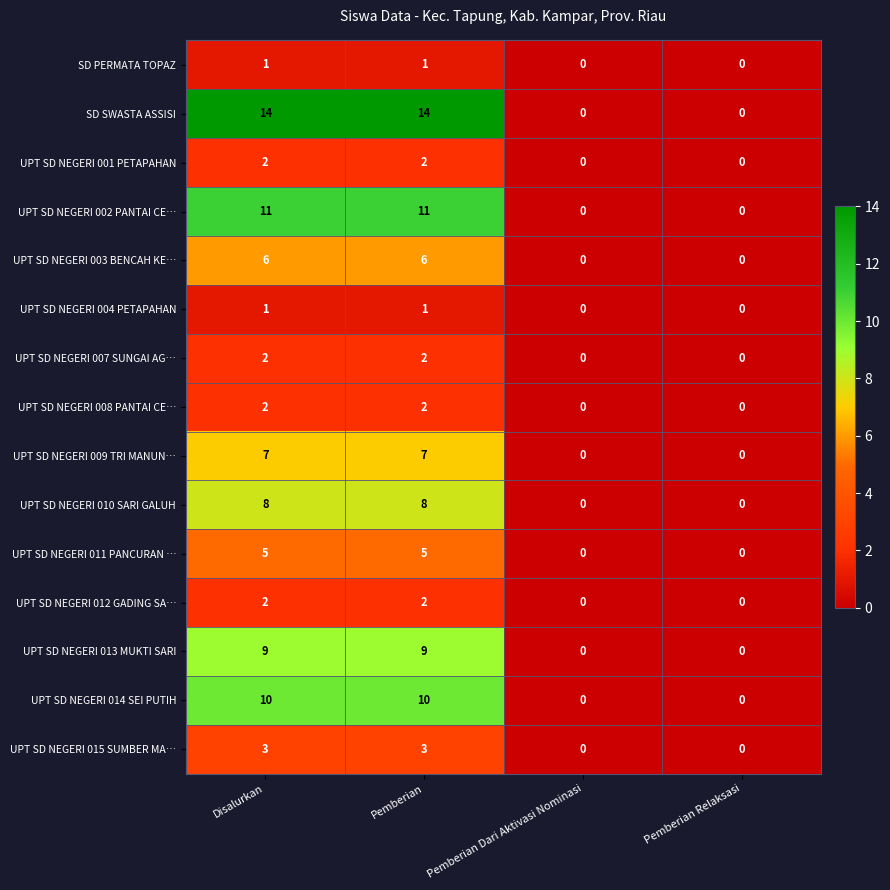

Which series has the largest range (max minus min)?

SD SWASTA ASSISI